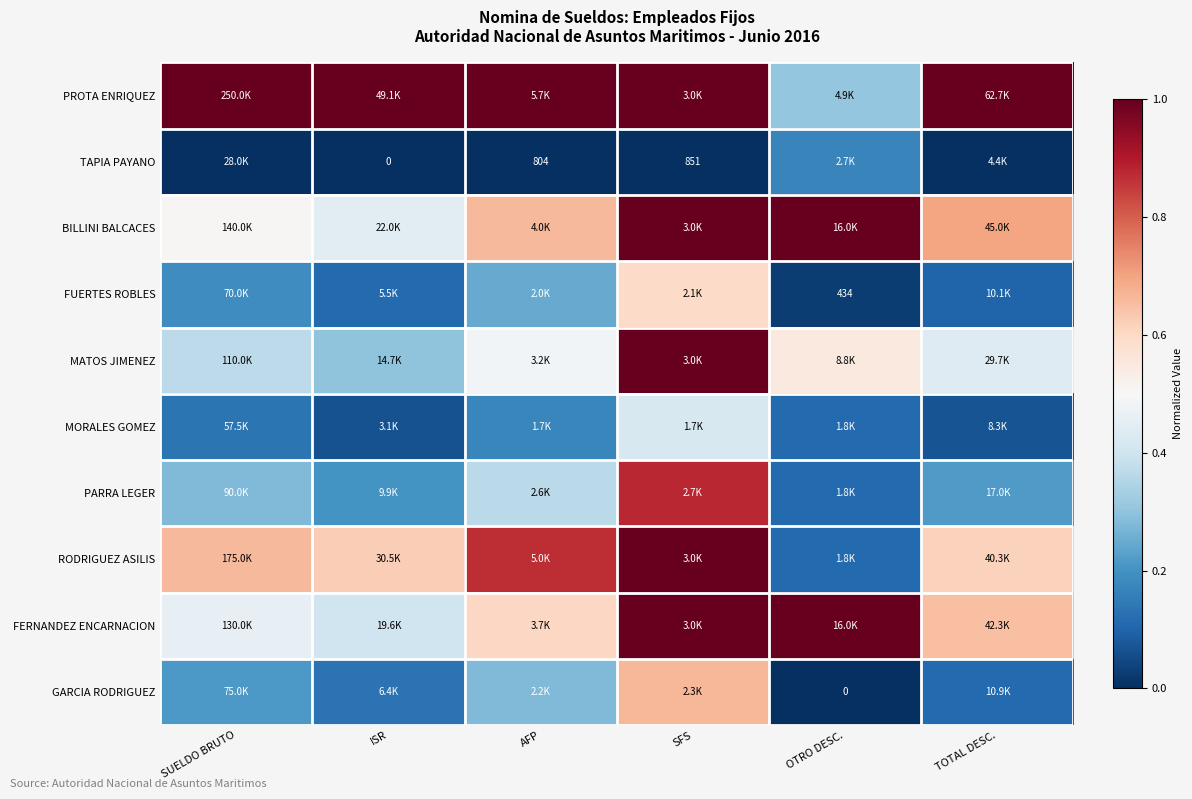

How many distinct data groups are displayed?

10